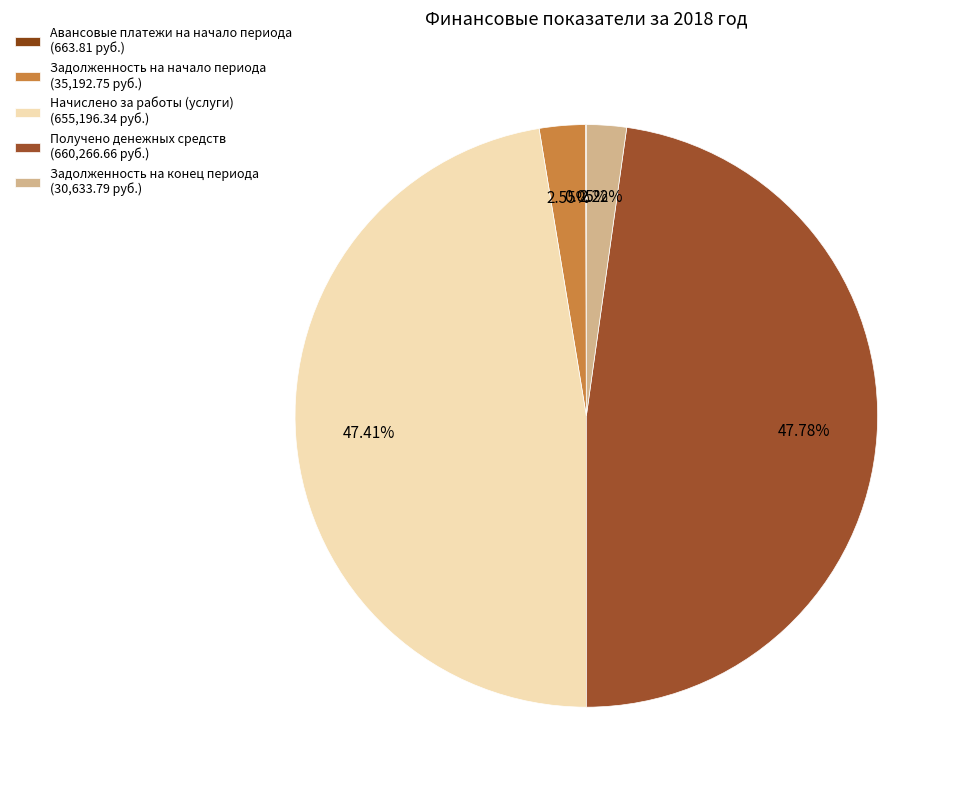

Is the sum of Задолженность на конец периода and Авансовые платежи на начало периода greater than half?

No